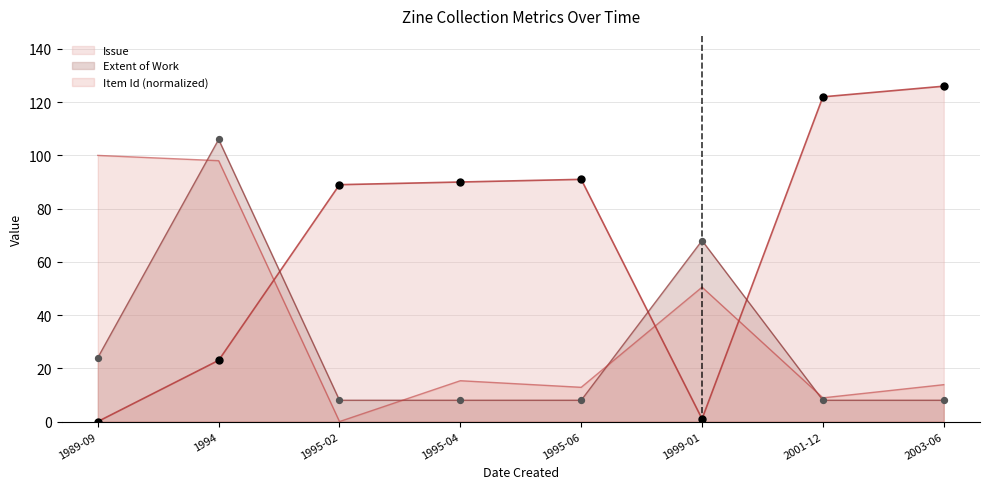

Which series reaches the minimum Y coordinate?

Item Id